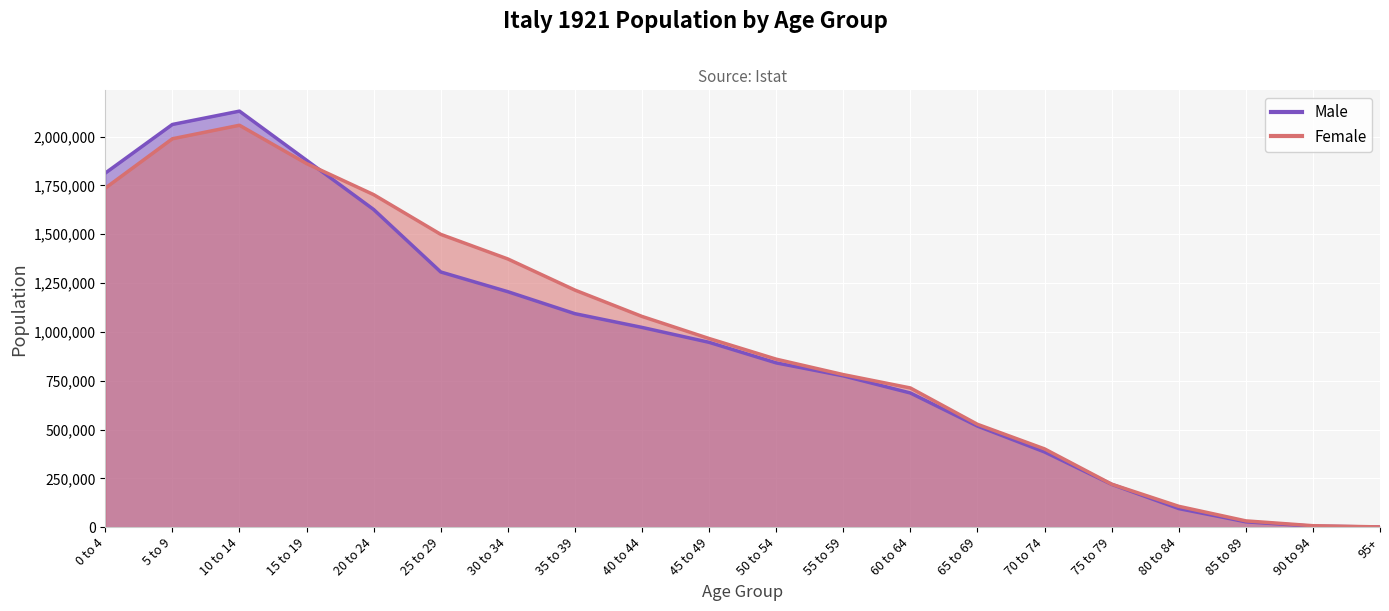

Which label corresponds to the smallest value in the chart?

95+